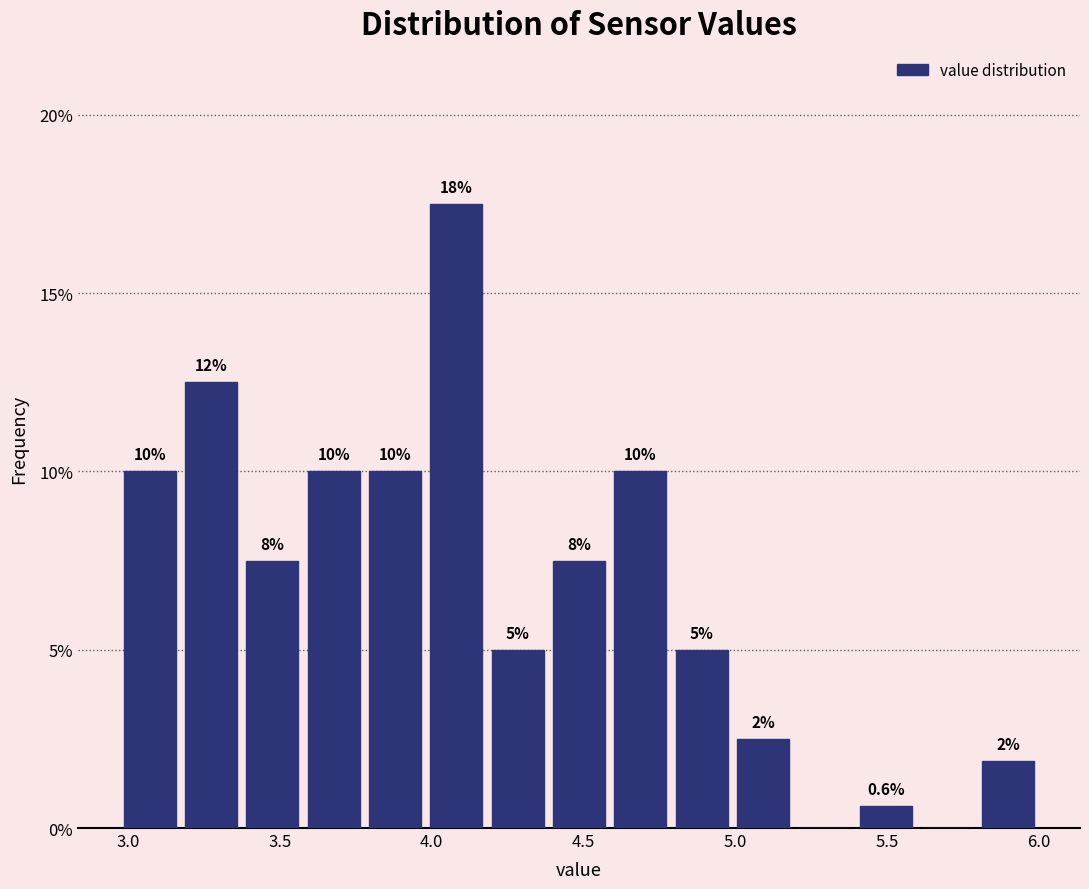

Which range on the x-axis has the tallest bar?

4.00 to 4.20